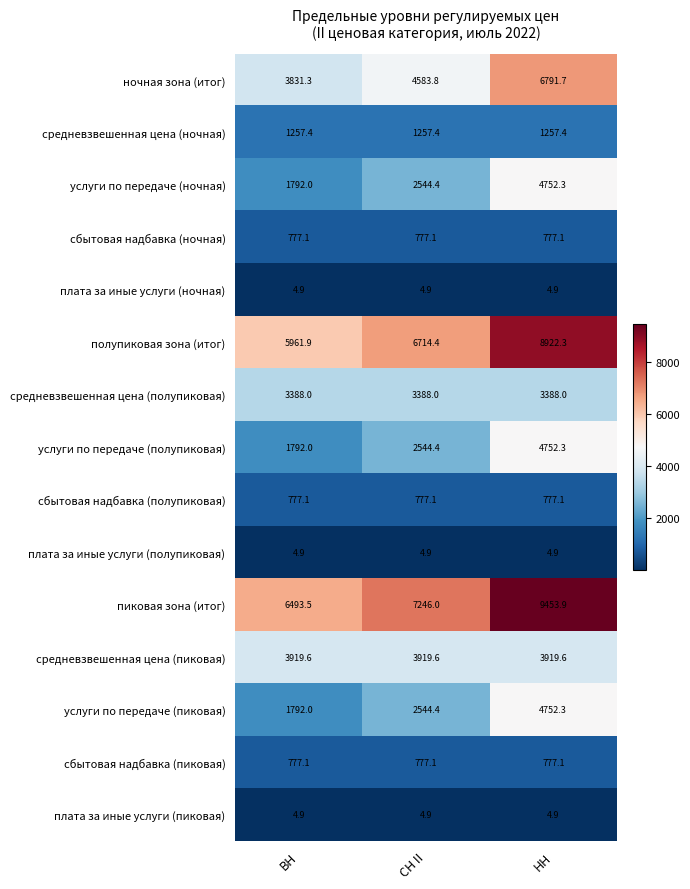

True or false: средневзвешенная цена (пиковая) has a value of 2731.8 at НН.

False